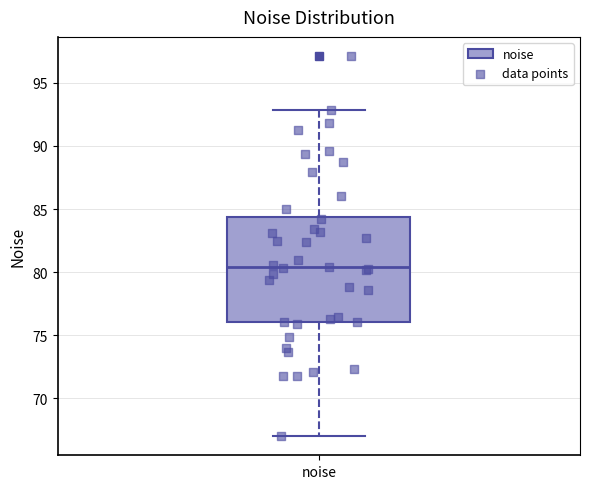

Read this box plot against the y-axis: the position of the median line, the range covered by the box, and the ends of both whiskers. The values are not printed on the chart, so give them approximately, as read against the axis.

median 80.5, box 76.0 to 84.5, whiskers 67.0 to 93.0